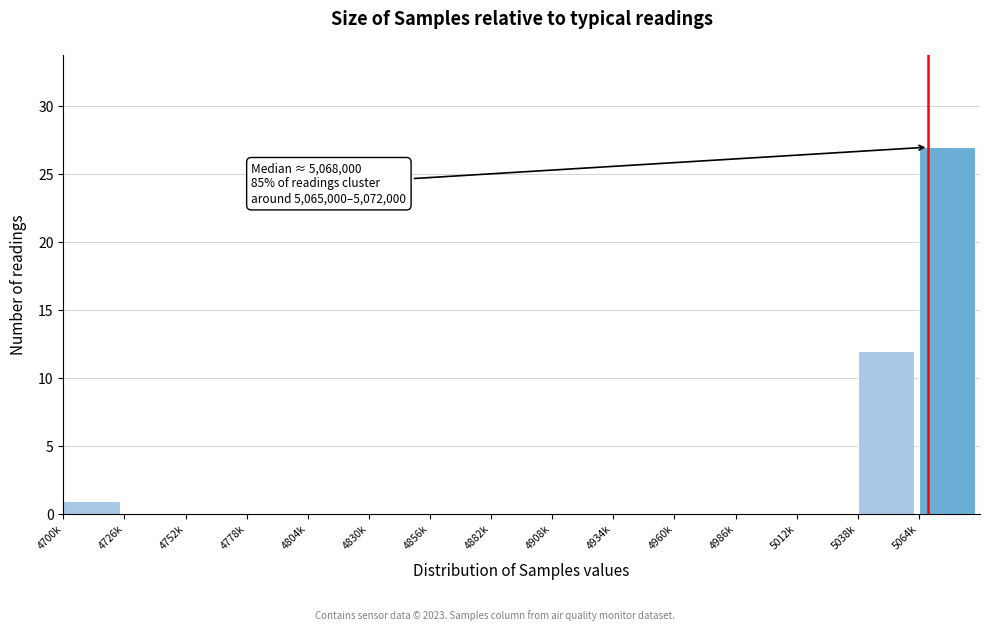

Reading right to left, list all the values displayed in this chart.

5064k=27	5038k=12	5012k=0	4986k=0	4960k=0	4934k=0	4908k=0	4882k=0	4856k=0	4830k=0	4804k=0	4778k=0	4752k=0	4726k=0	4700k=1